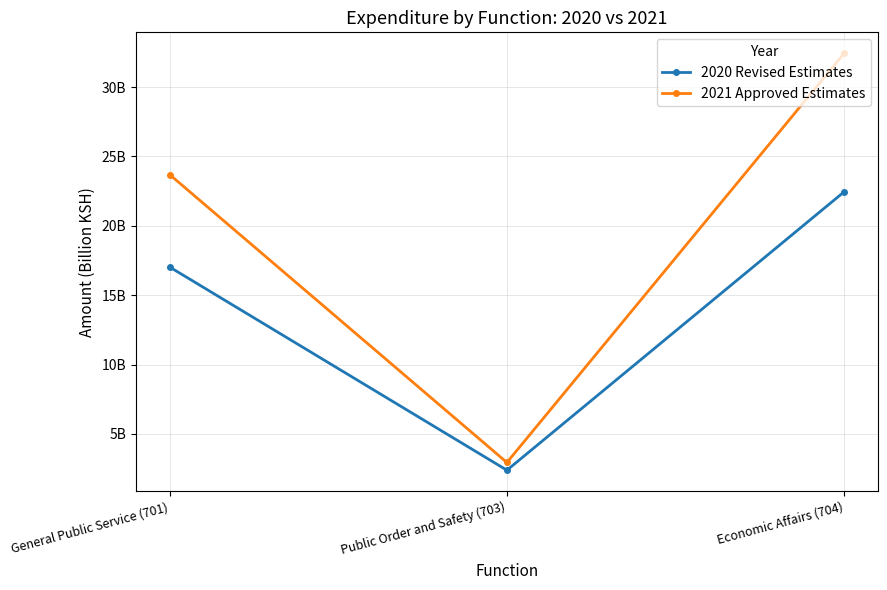

What is the sum of the 2020 Revised Estimates values at Public Order and Safety (703) and General Public Service (701)?

19416414000